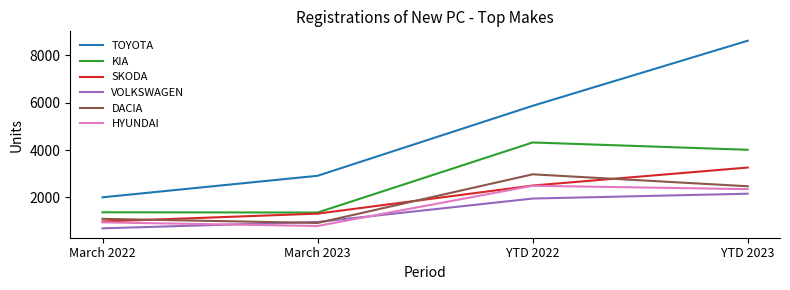

Is this an area chart (filled region under the line)?

No